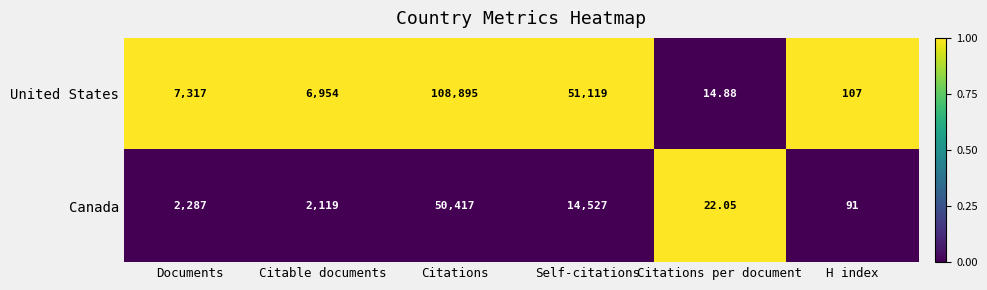

Is the value of United States at Documents greater than the value of Canada at Citations?

No